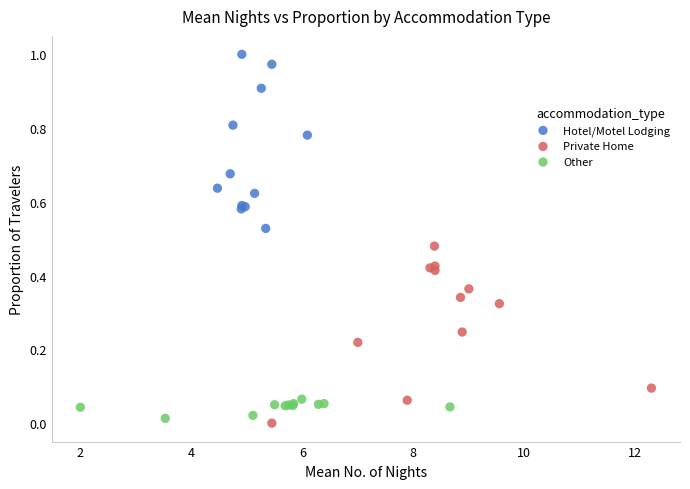

Which series reaches the minimum Y coordinate?

Private Home